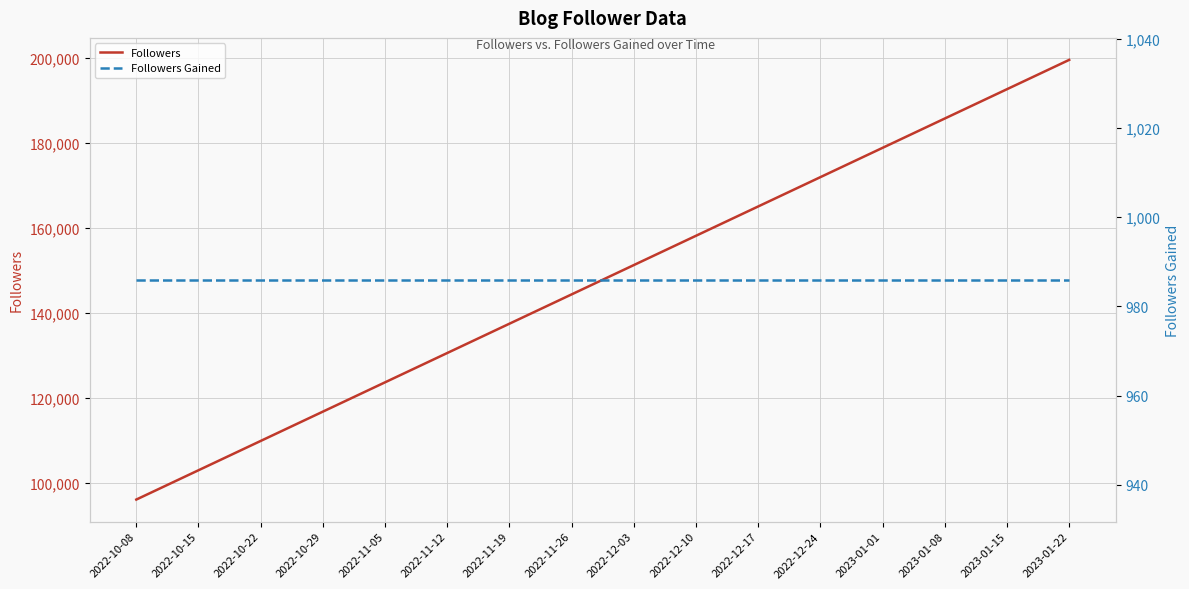

Which series has the widest spread of values?

Followers